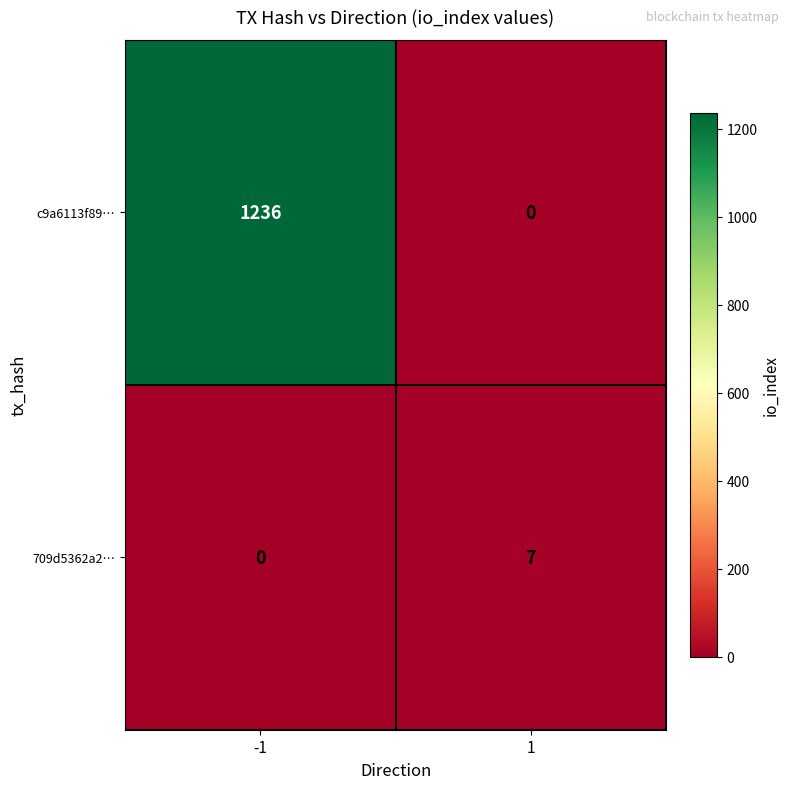

List the series in order of their peak value, lowest first.

709d5362a2…, c9a6113f89…